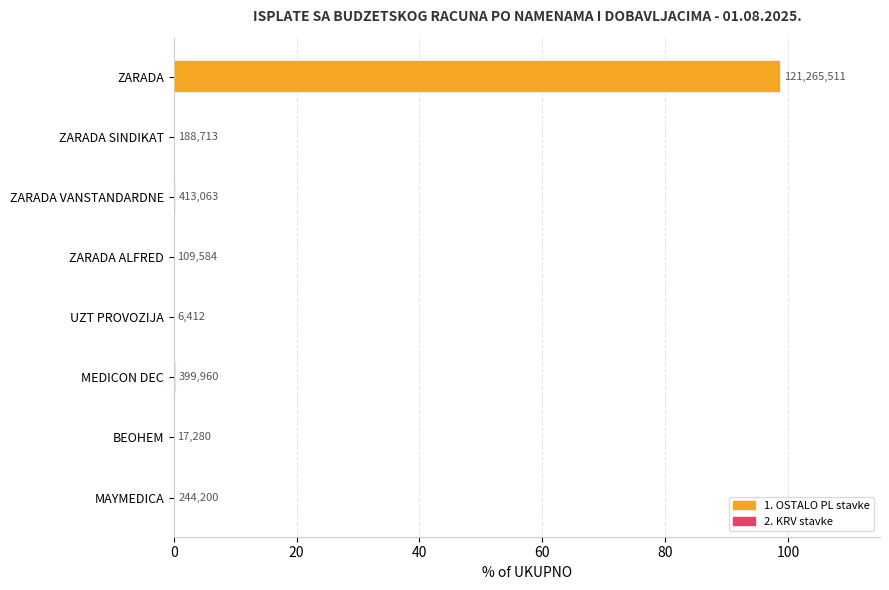

What is the greatest value displayed?

98.9